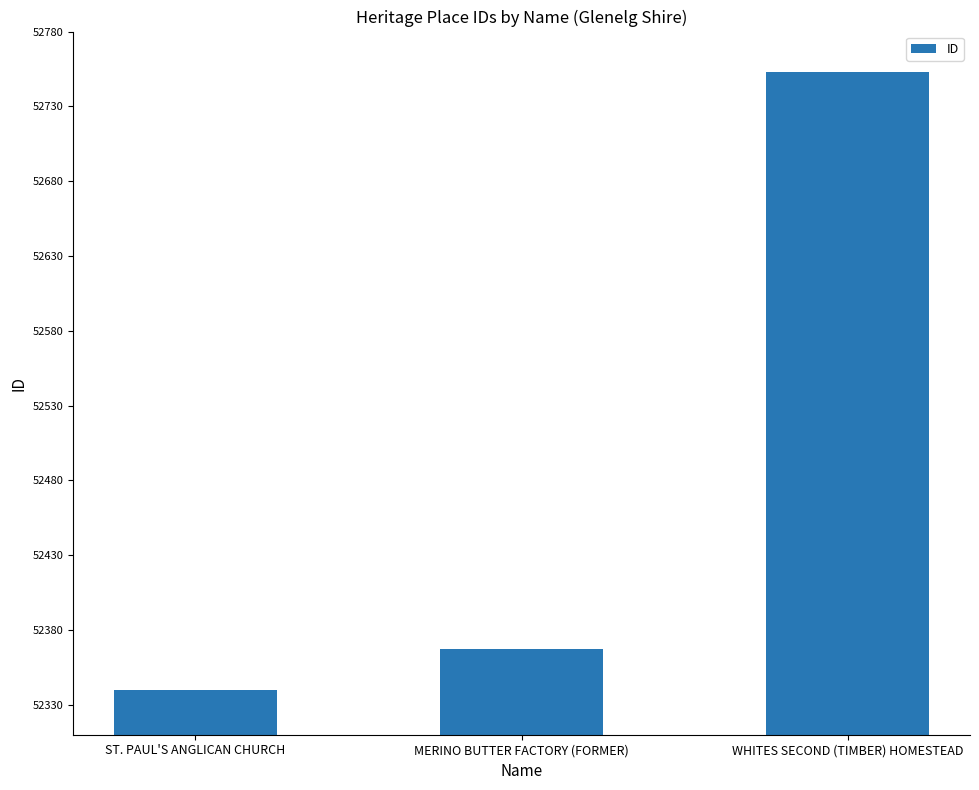

How many bars are there in total?

3